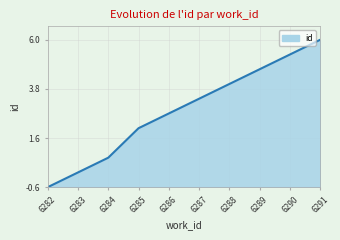

The chart shows a value of -0.6 at 6282. True or false?

True